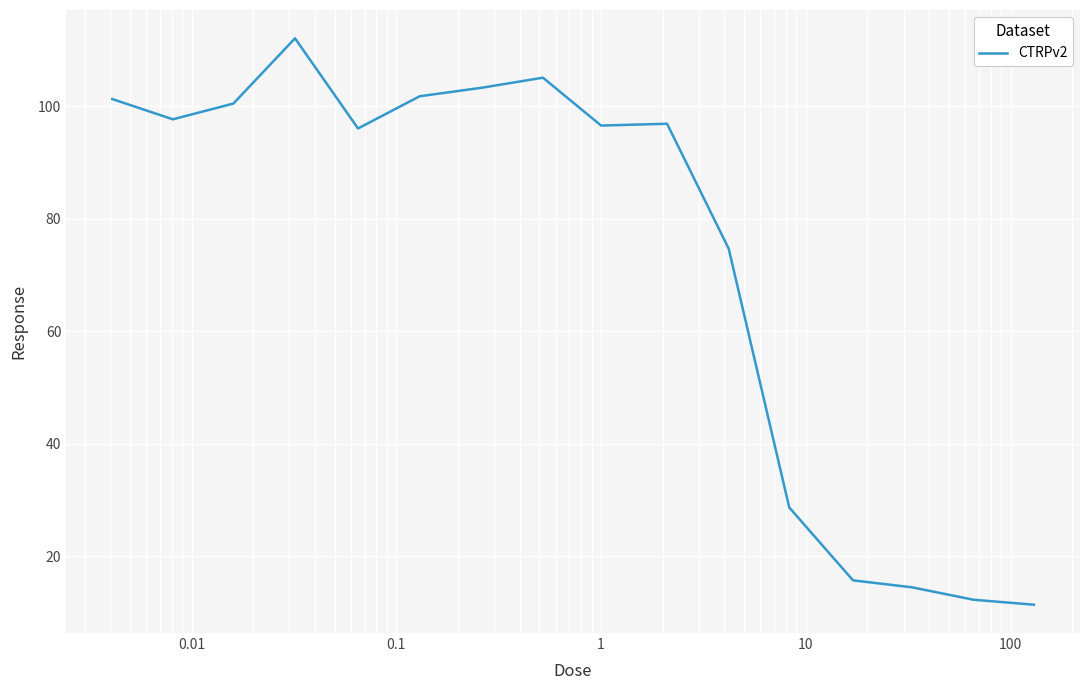

What is the difference between the maximum and minimum values?

100.7